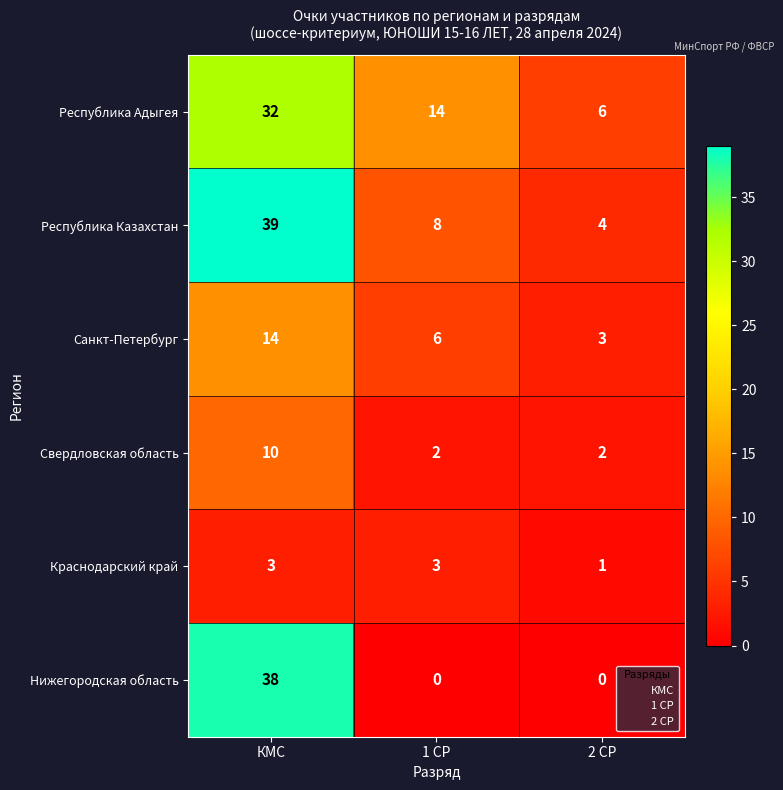

What is the difference between the maximum and minimum values in the Нижегородская область series?

38